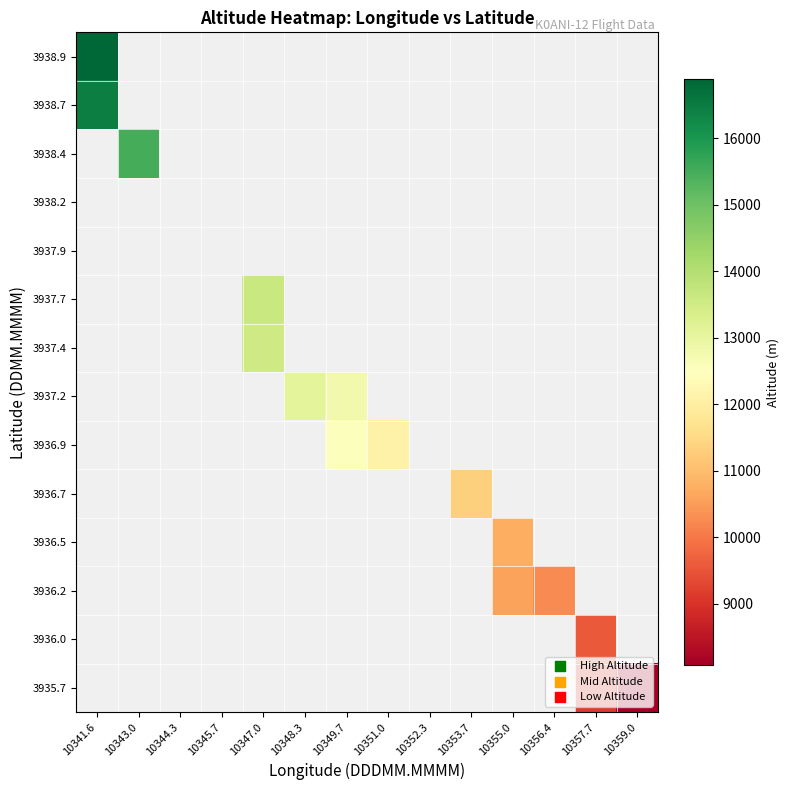

How many values in 3938.9 are above zero?

1